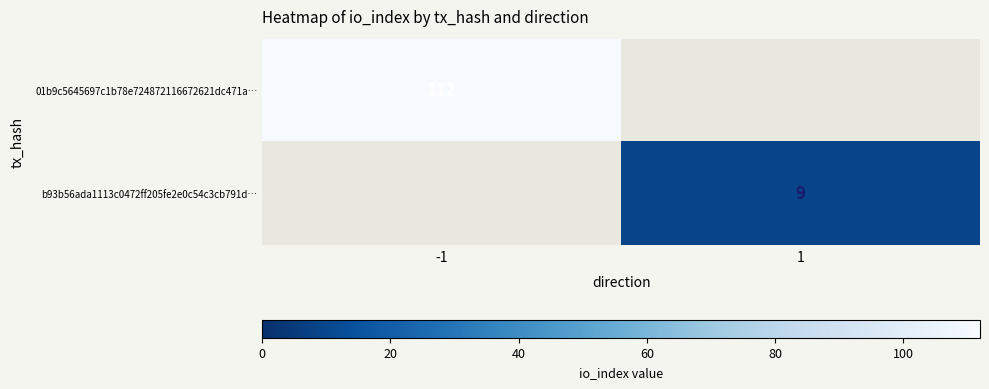

How many categories are shown in the chart?

2